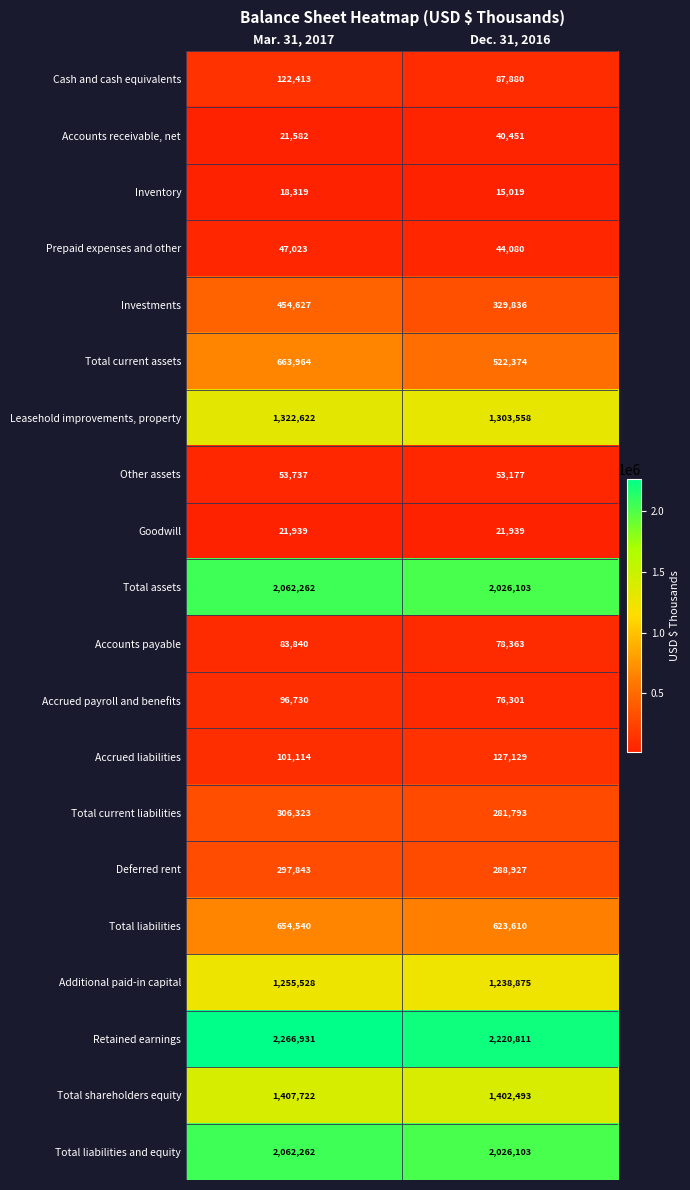

What is the greatest value displayed?

2266931